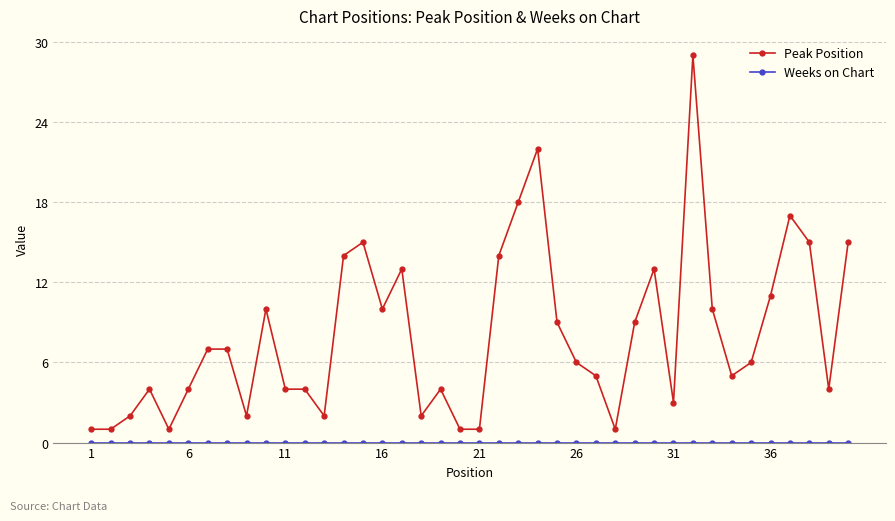

What is the sum of all Peak Position values?

321